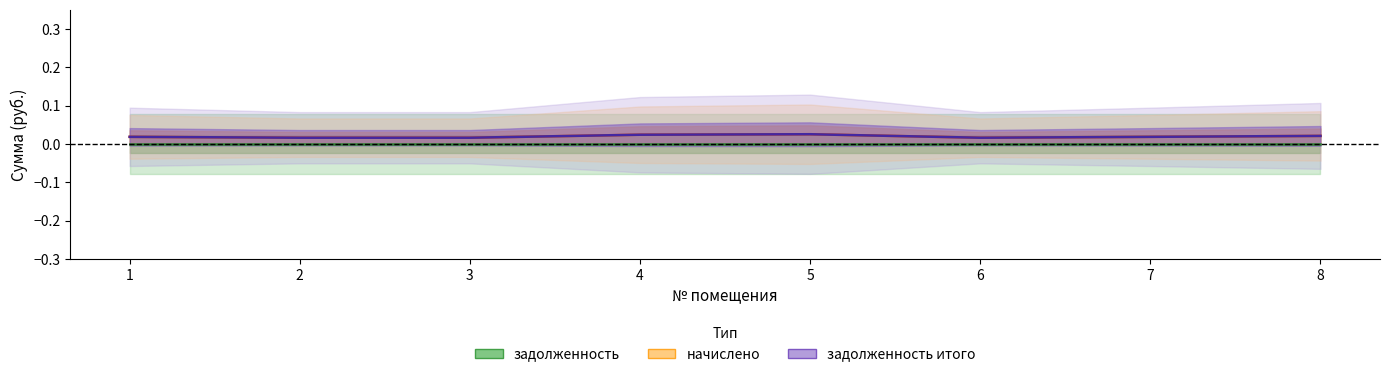

True or false: задолженность итого and задолженность cross at least once.

False